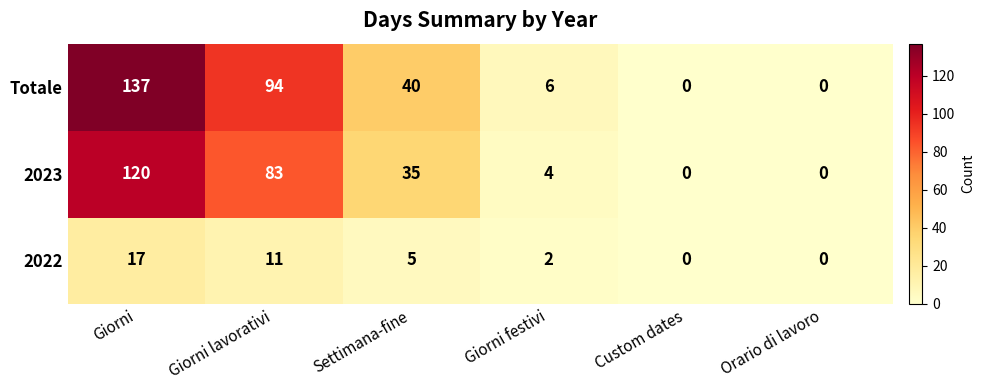

At which label does 2022 reach its peak?

Giorni